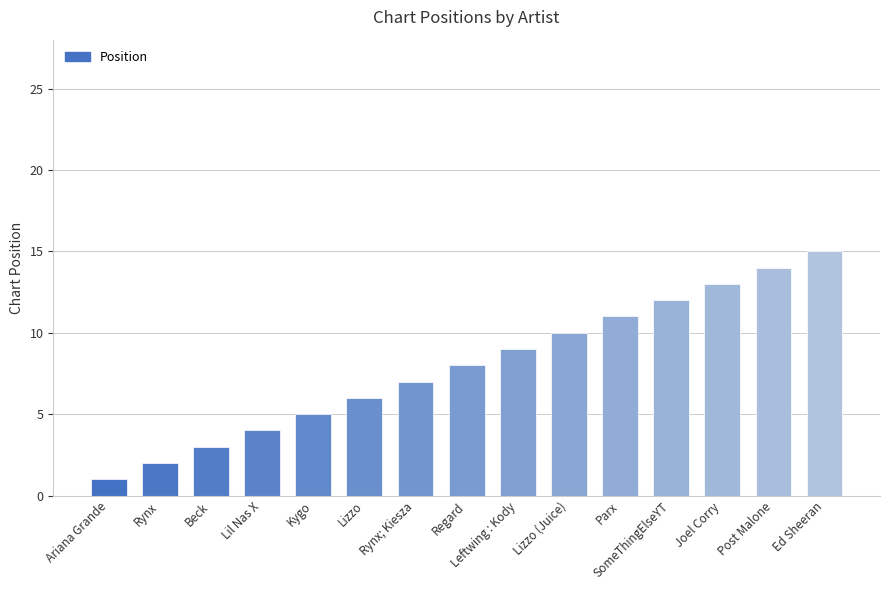

Approximately how many times larger is the value at Joel Corry compared to Beck?

4.3